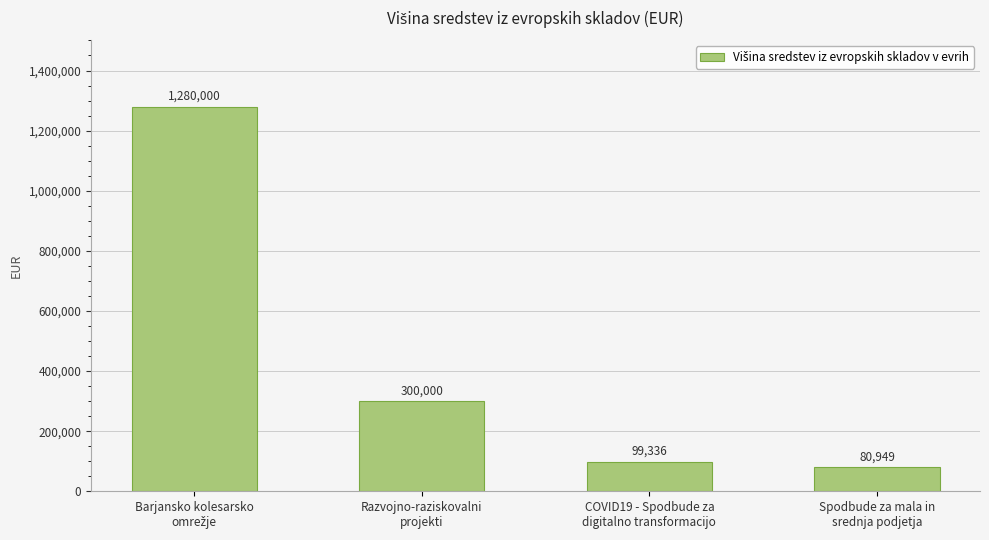

How many bars are there in total?

4